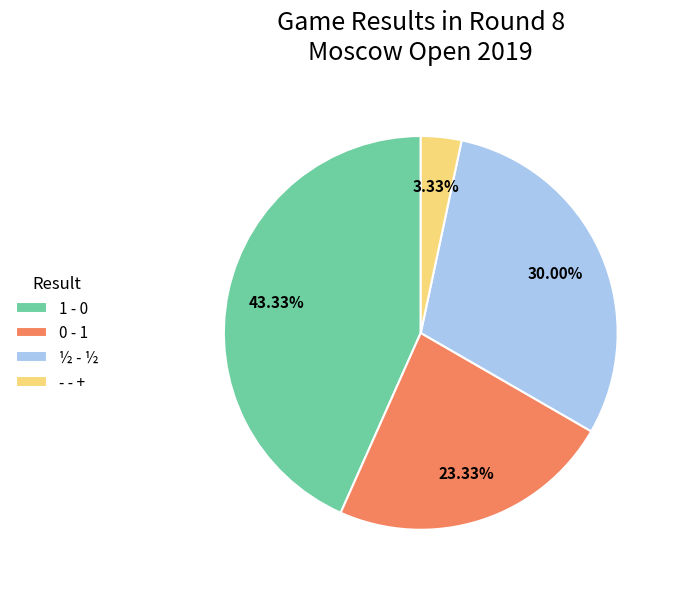

What percentage do ½ - ½ and - - + together represent?

33.3%